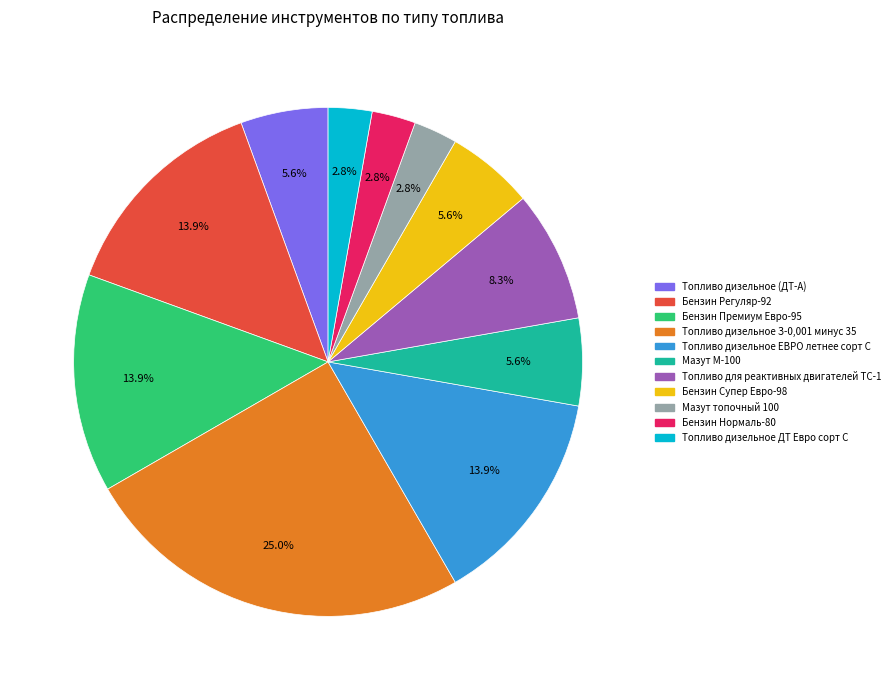

Between Мазут М-100 and Бензин Нормаль-80, which is larger?

Мазут М-100